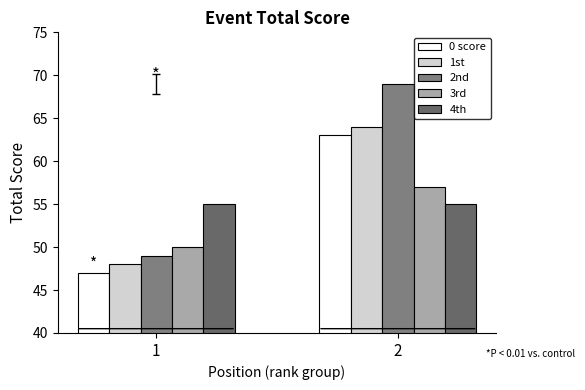

Where is 1st nearest to the value 56?

1